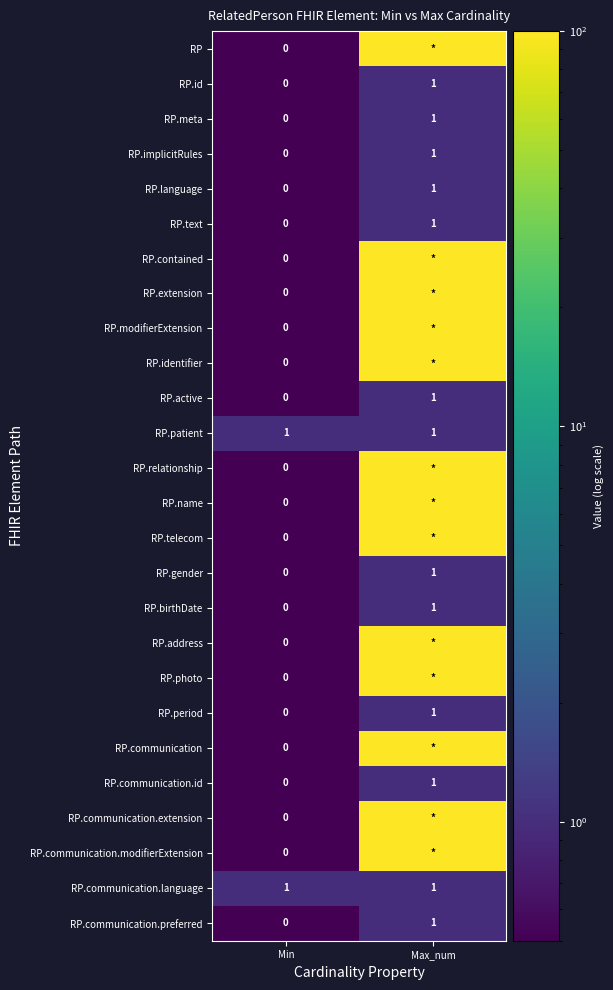

Which category has the highest value in the RP.communication.preferred series?

Max_num